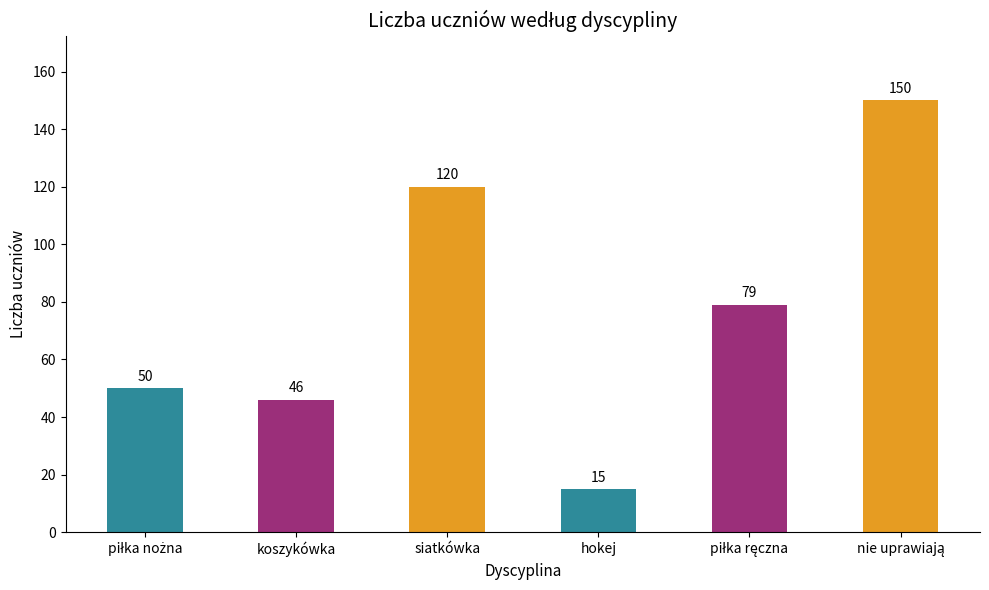

The value at siatkówka is 120. True or false?

True